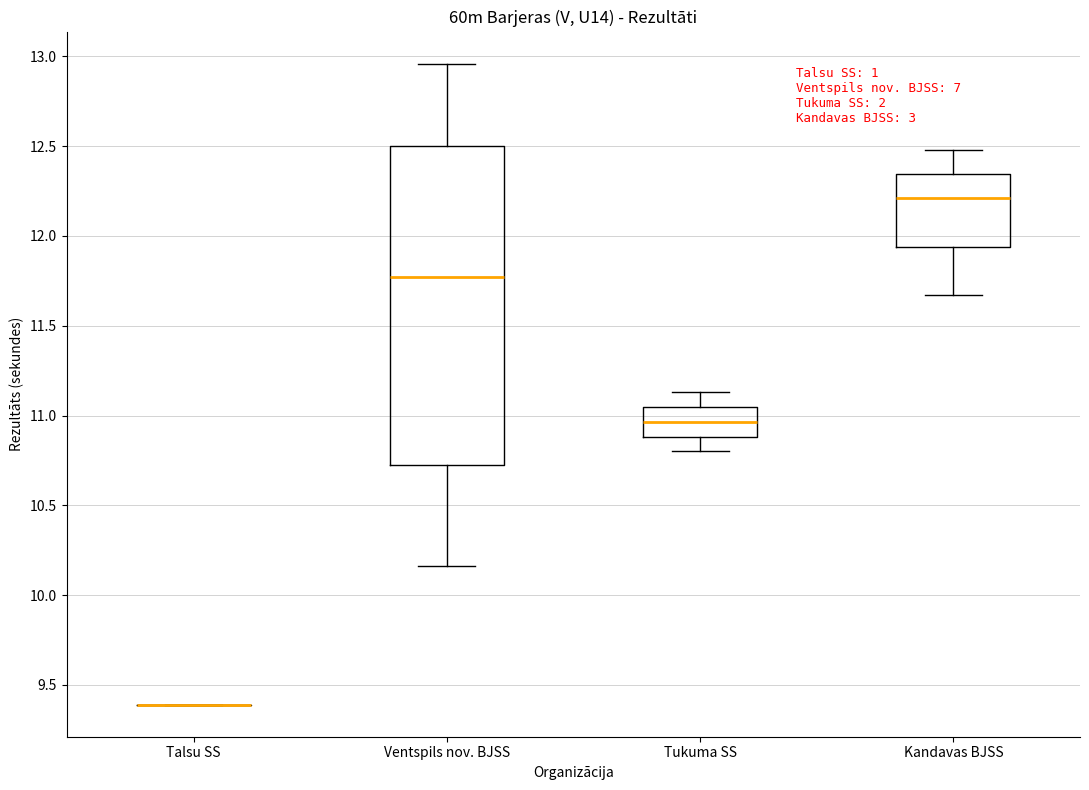

Which box is the tallest, from its lower edge to its upper edge?

Ventspils nov. BJSS